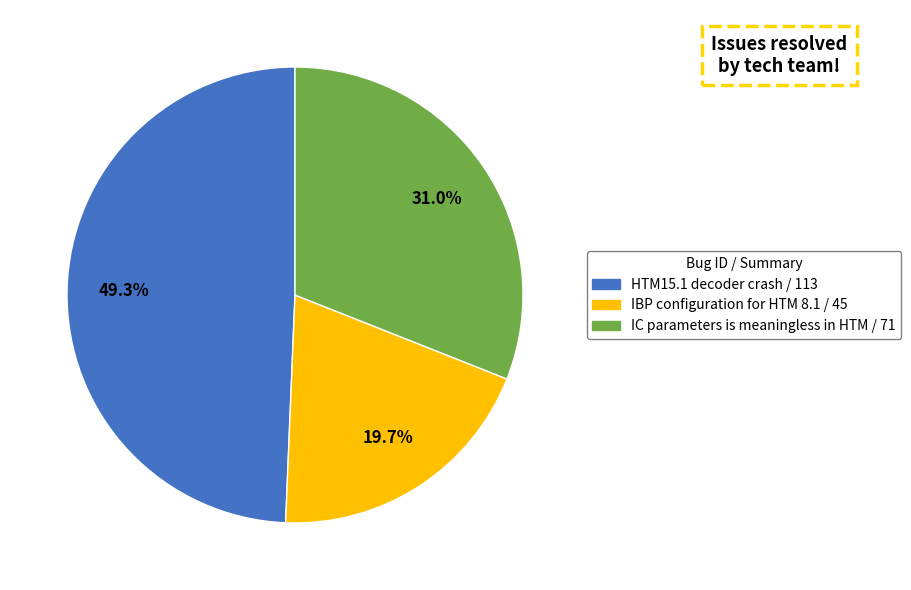

Is it true that HTM15.1 decoder crash is 49% of the pie?

True